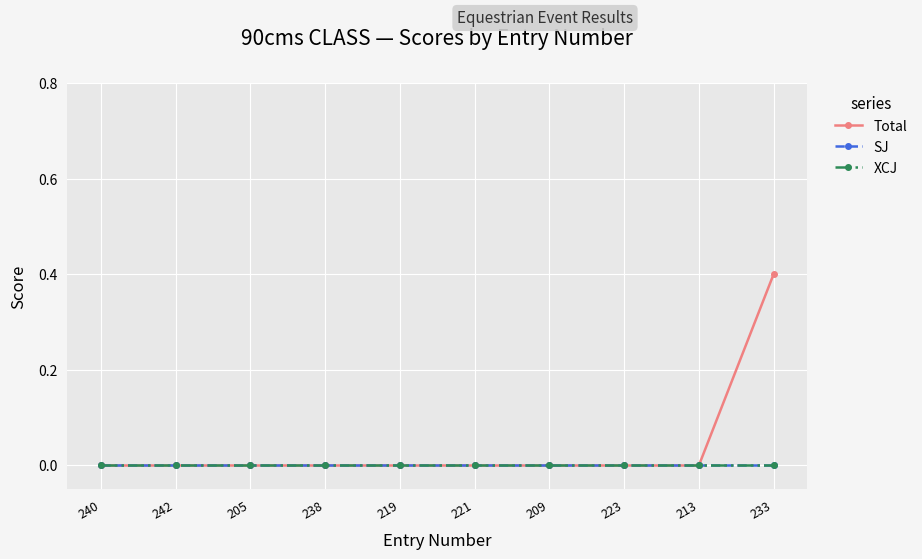

What is the maximum value for Total?

0.4